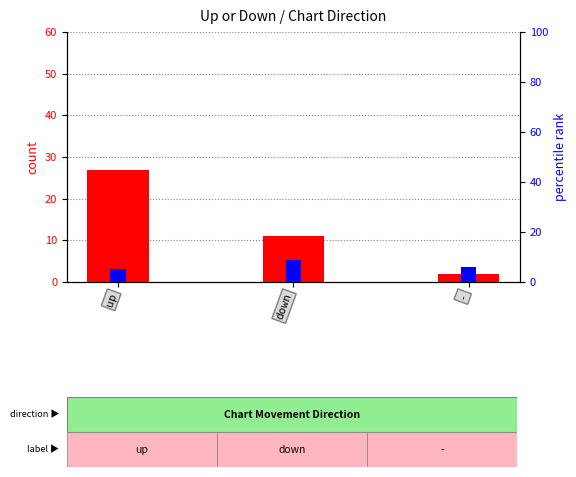

Rank the categories by percentile rank within the sample value from lowest to highest.

up, -, down